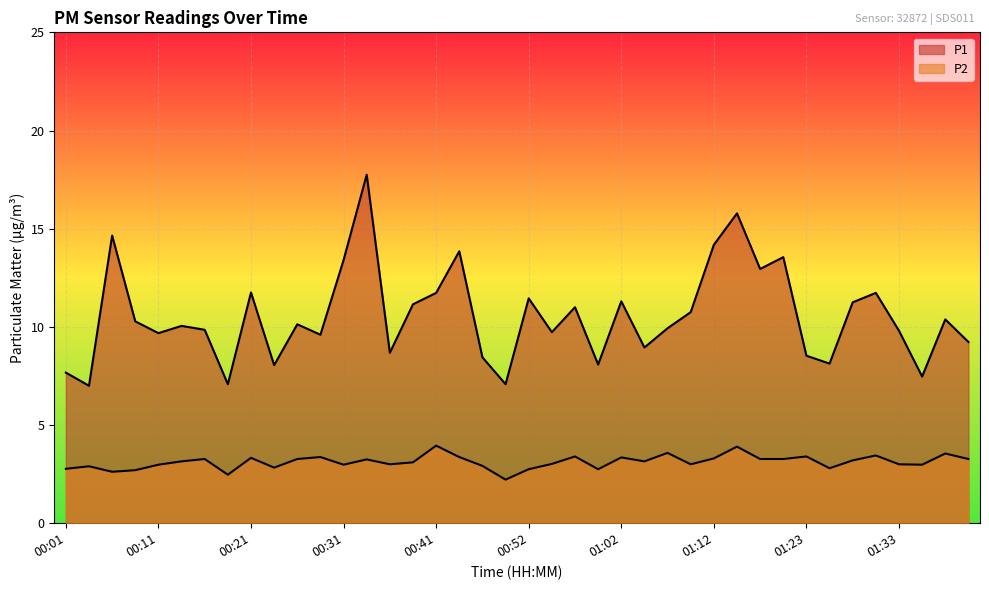

The value of P2 at 00:11 is 3.0. True or false?

True